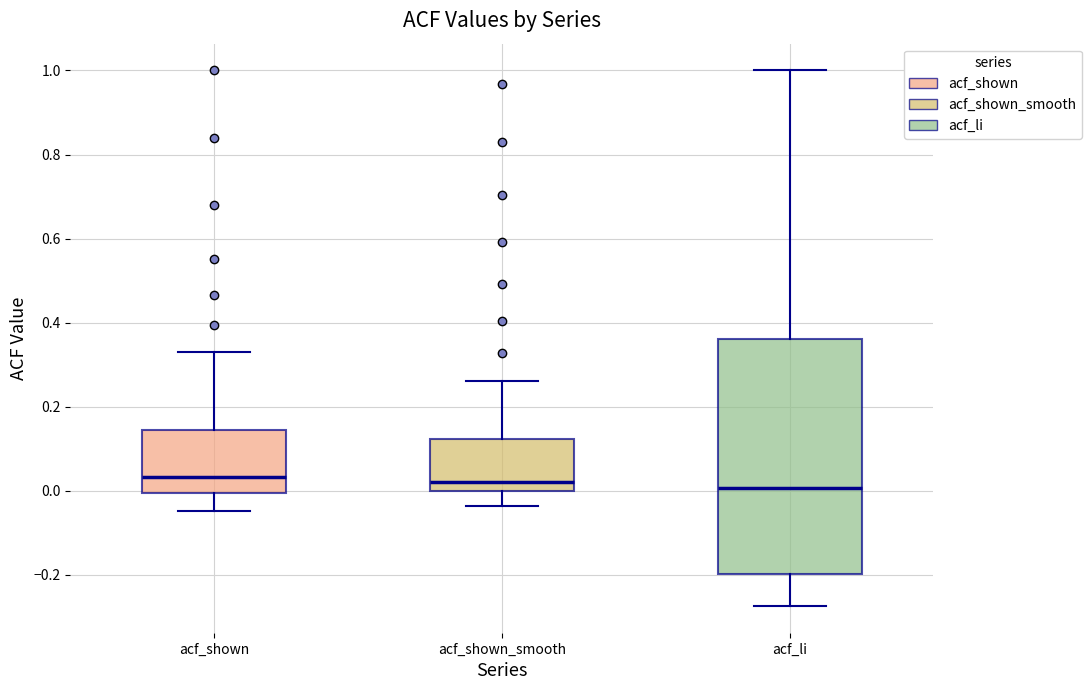

Reading left to right, transcribe this box plot: for each box, give where its median line is, the range the box spans, and where its two whiskers end, as read against the y-axis. The values are not printed on the chart, so give them approximately, as read against the axis.

acf_shown: median 0.04, box 0.00 to 0.14, whiskers -0.04 to 0.32
acf_shown_smooth: median 0.02, box 0.00 to 0.12, whiskers -0.04 to 0.26
acf_li: median 0.00, box -0.20 to 0.36, whiskers -0.28 to 1.00